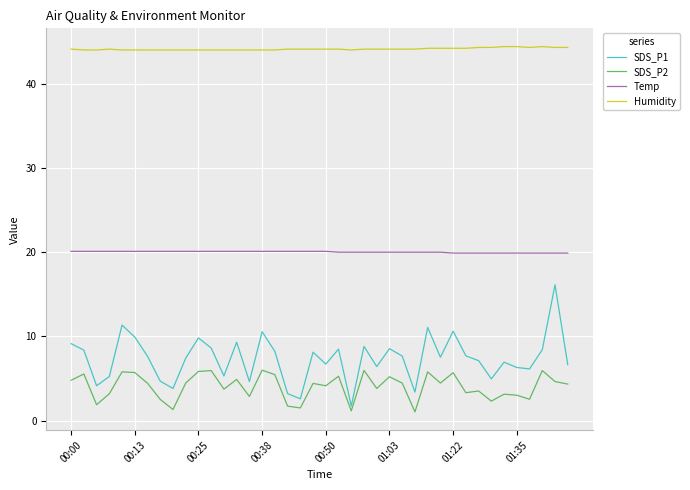

Which series has the largest total across all categories?

Humidity